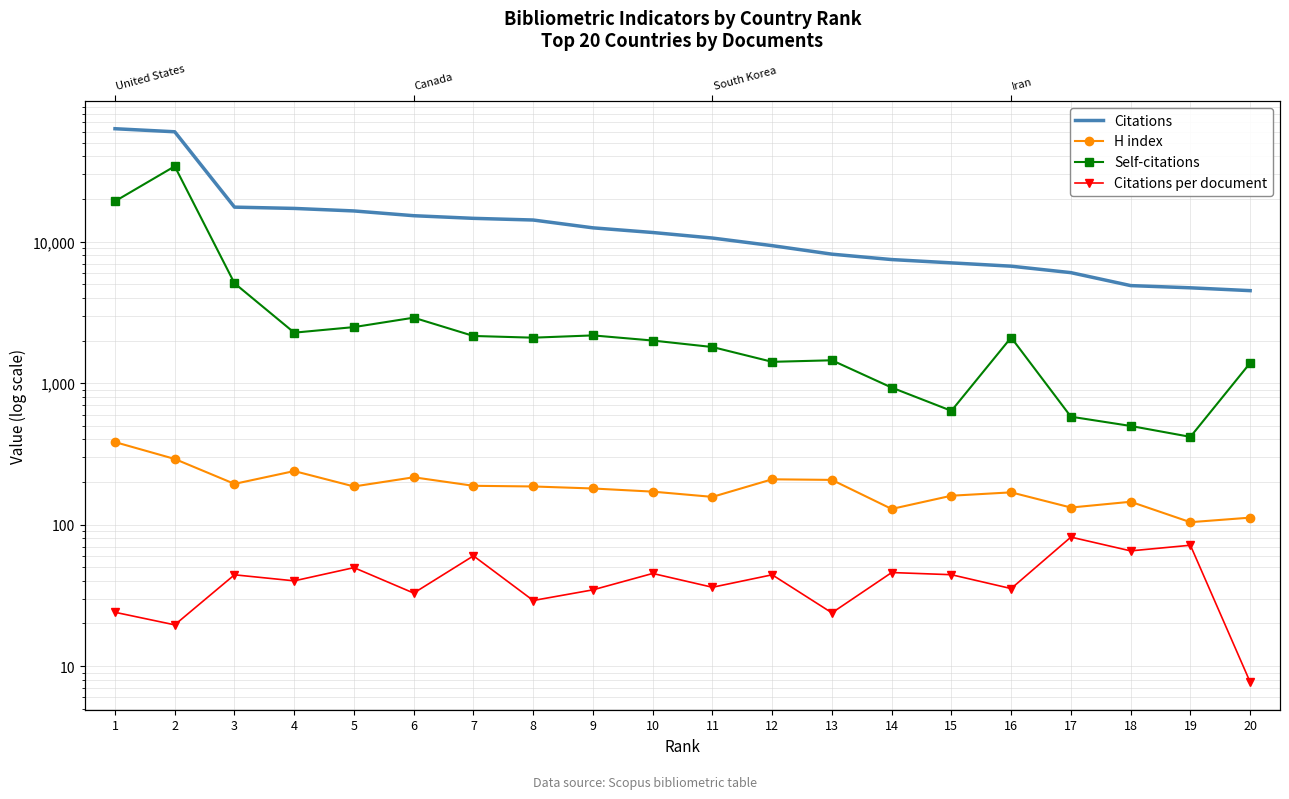

How many lines are shown in the chart?

4